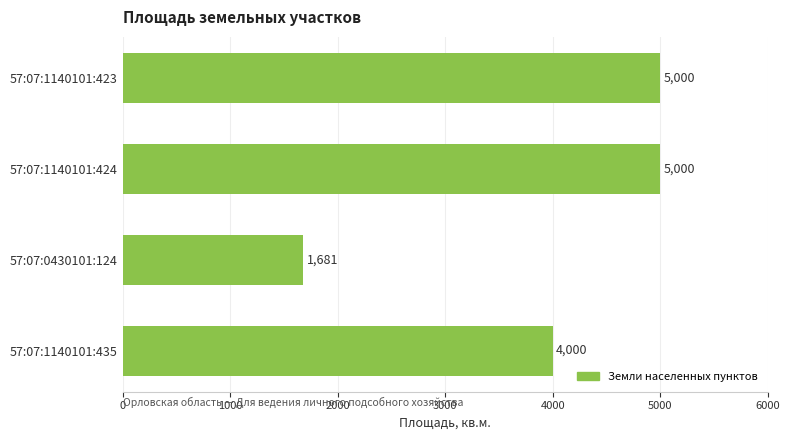

Between 57:07:1140101:435 and 57:07:1140101:424, which is larger?

57:07:1140101:424